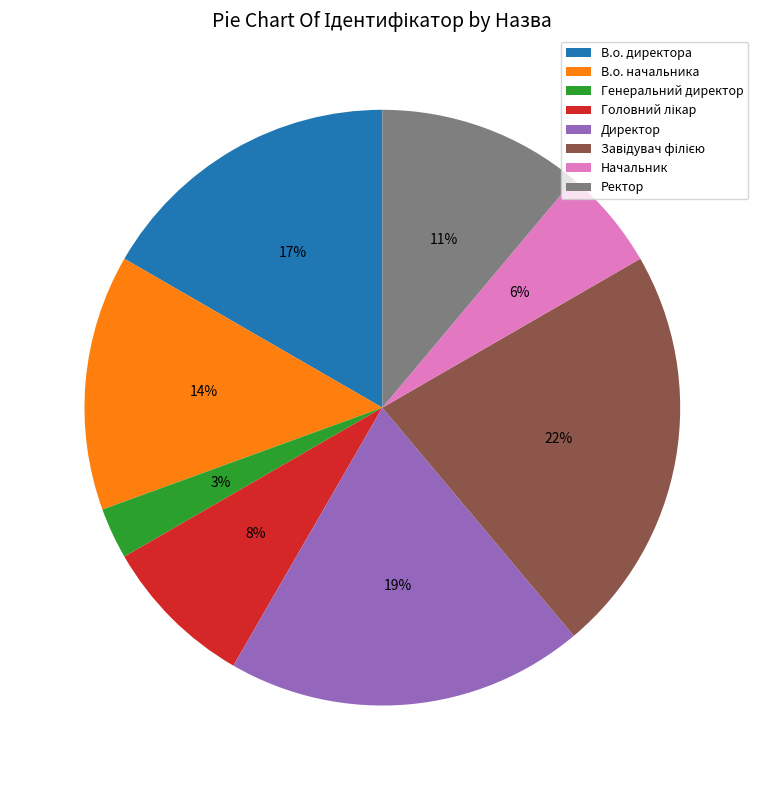

To the nearest percent, what is the combined percentage of Генеральний директор and Ректор?

14%